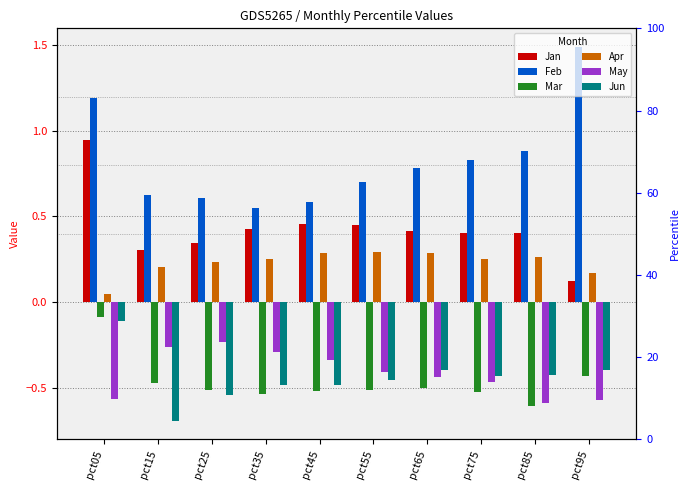

Which has a higher value, pct65 or pct35?

pct35